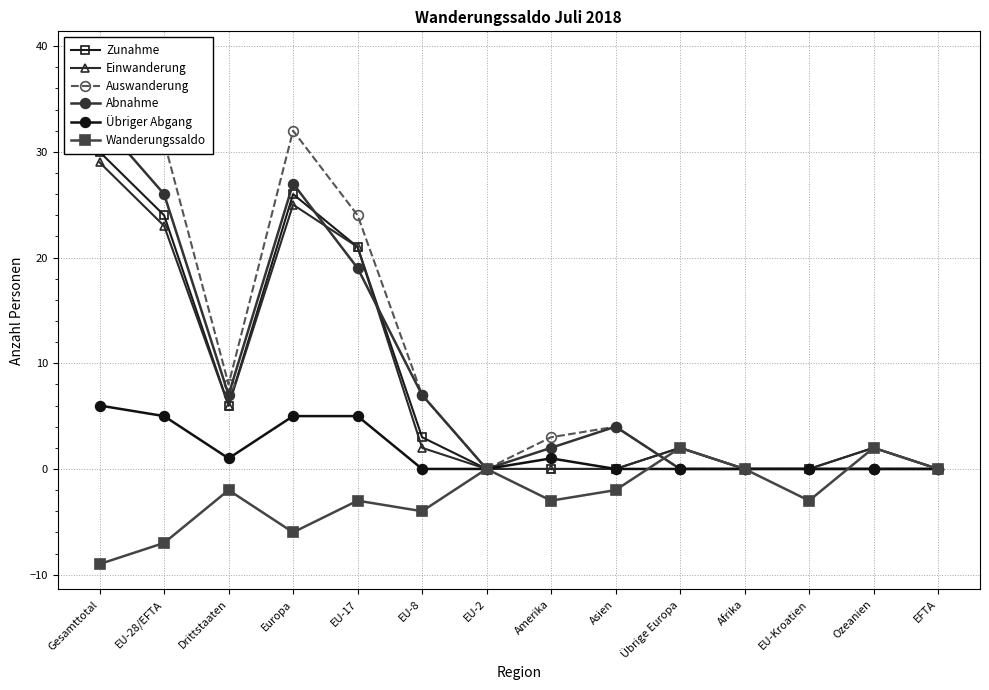

How many values in Auswanderung are above zero?

8